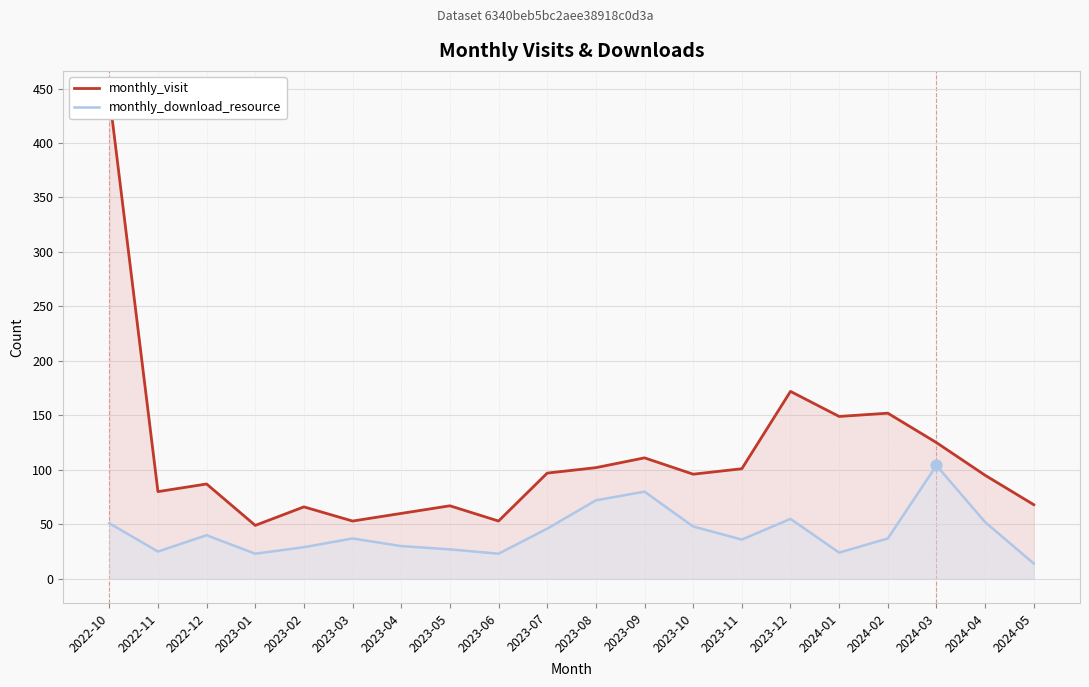

Which series reaches the maximum Y coordinate?

monthly_visit